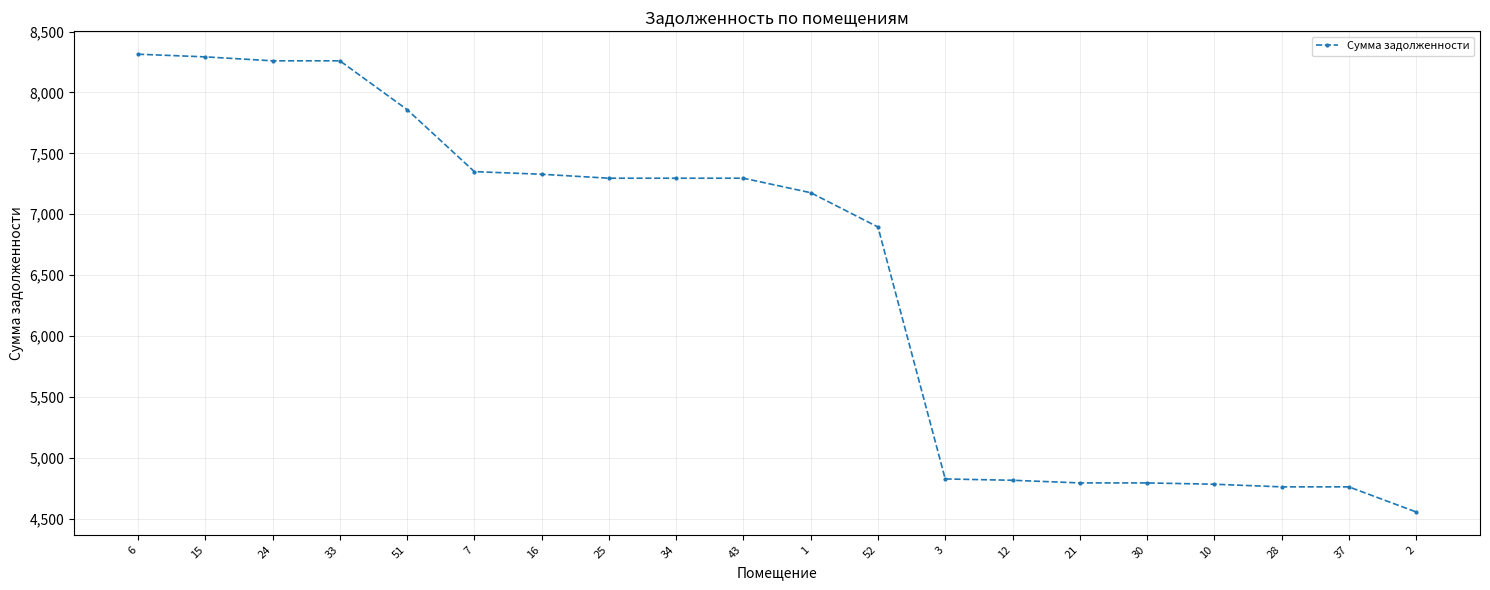

What is the smallest value displayed?

4557.4